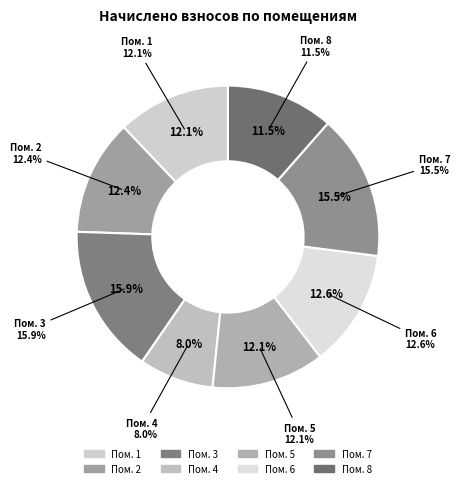

Is the sum of 5 and 7 greater than half?

No